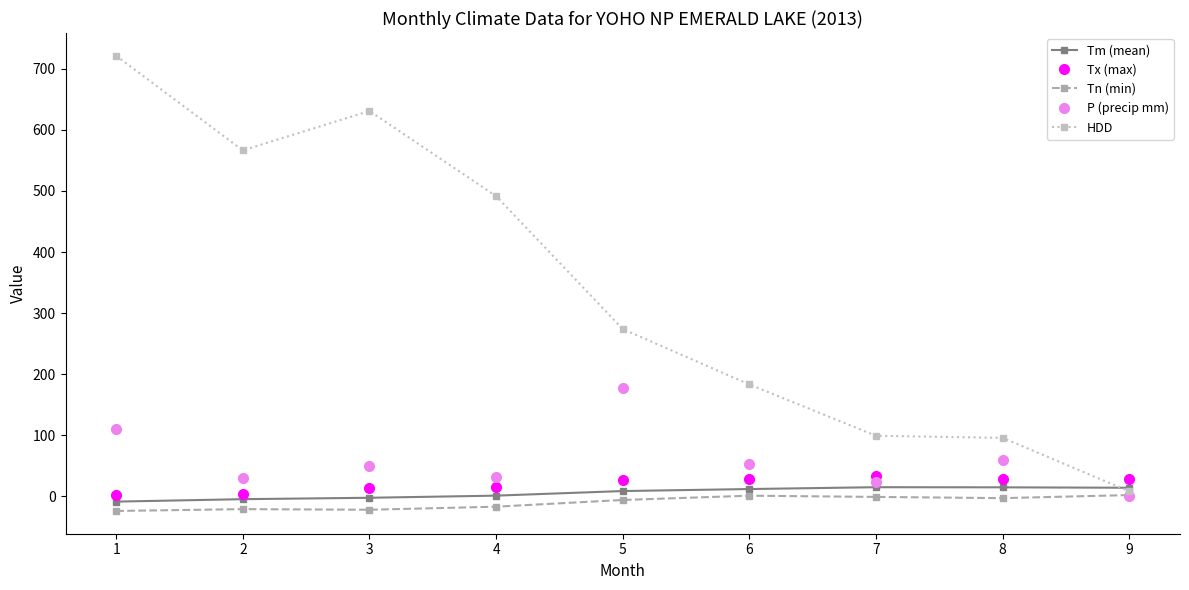

What is the average value of the Tm (mean) series?

5.5